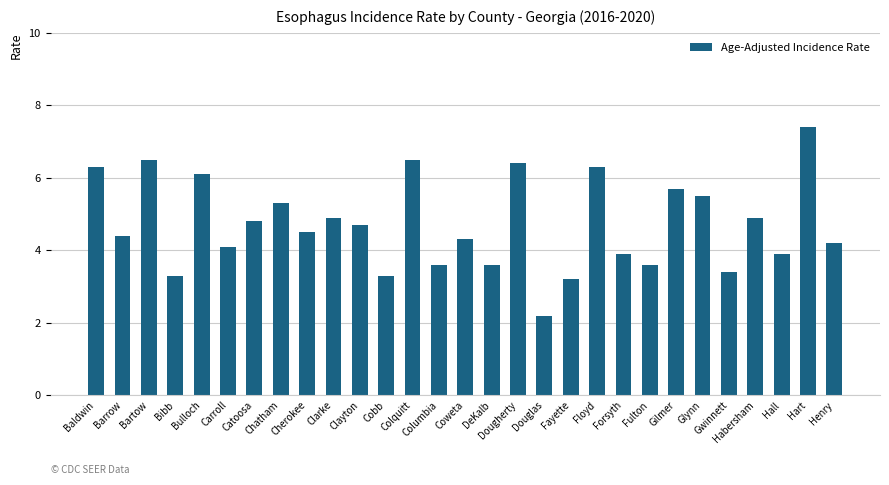

Count the number of categories in the chart.

29